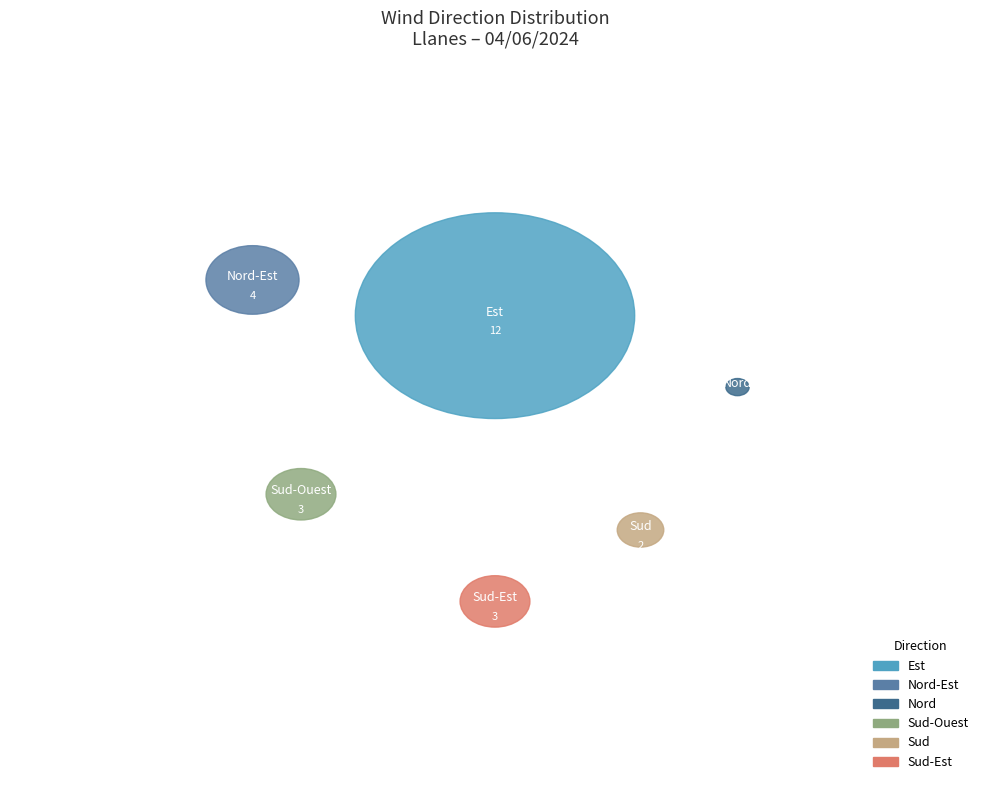

Does Sud account for over 50% of the chart?

No